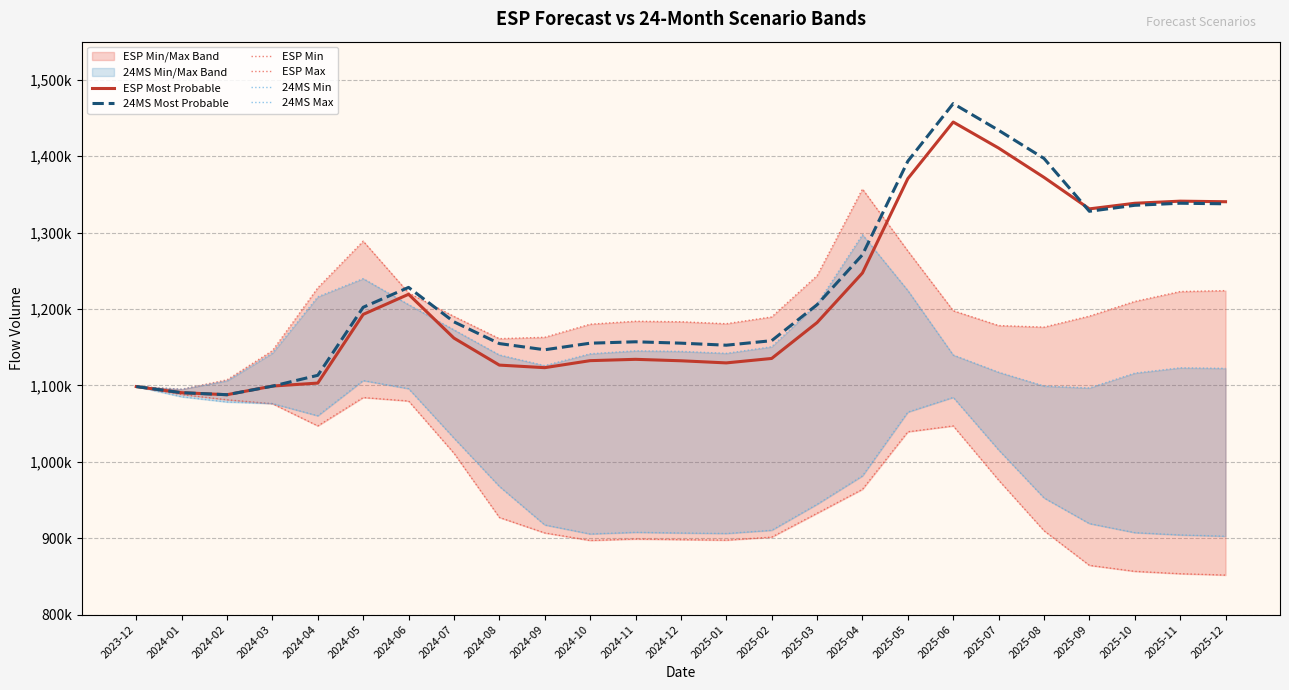

True or false: 24MS Most Probable has more than 2 points higher than both neighbors.

True